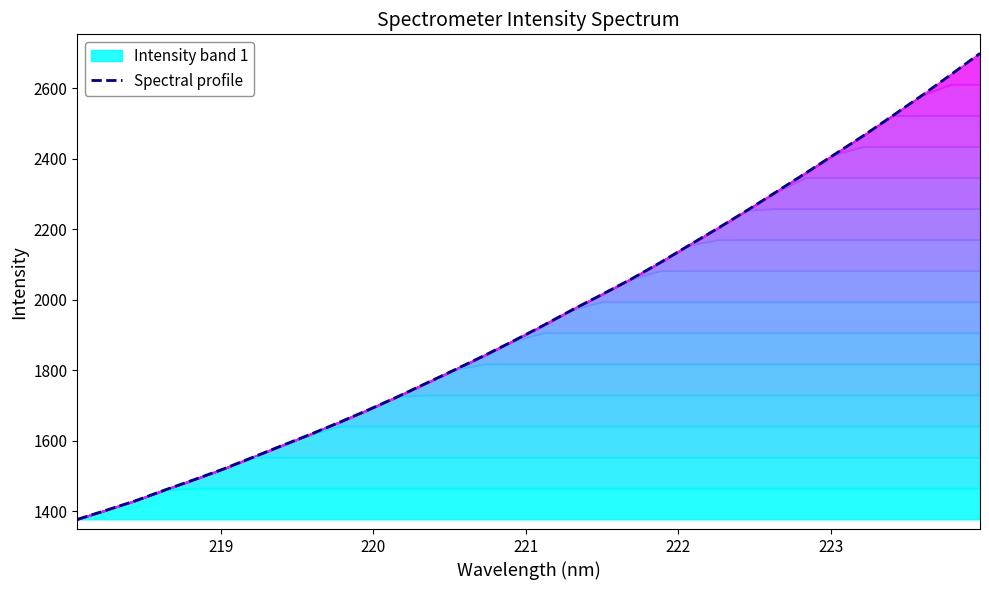

The chart shows a value of 4107.3 at 31. True or false?

False